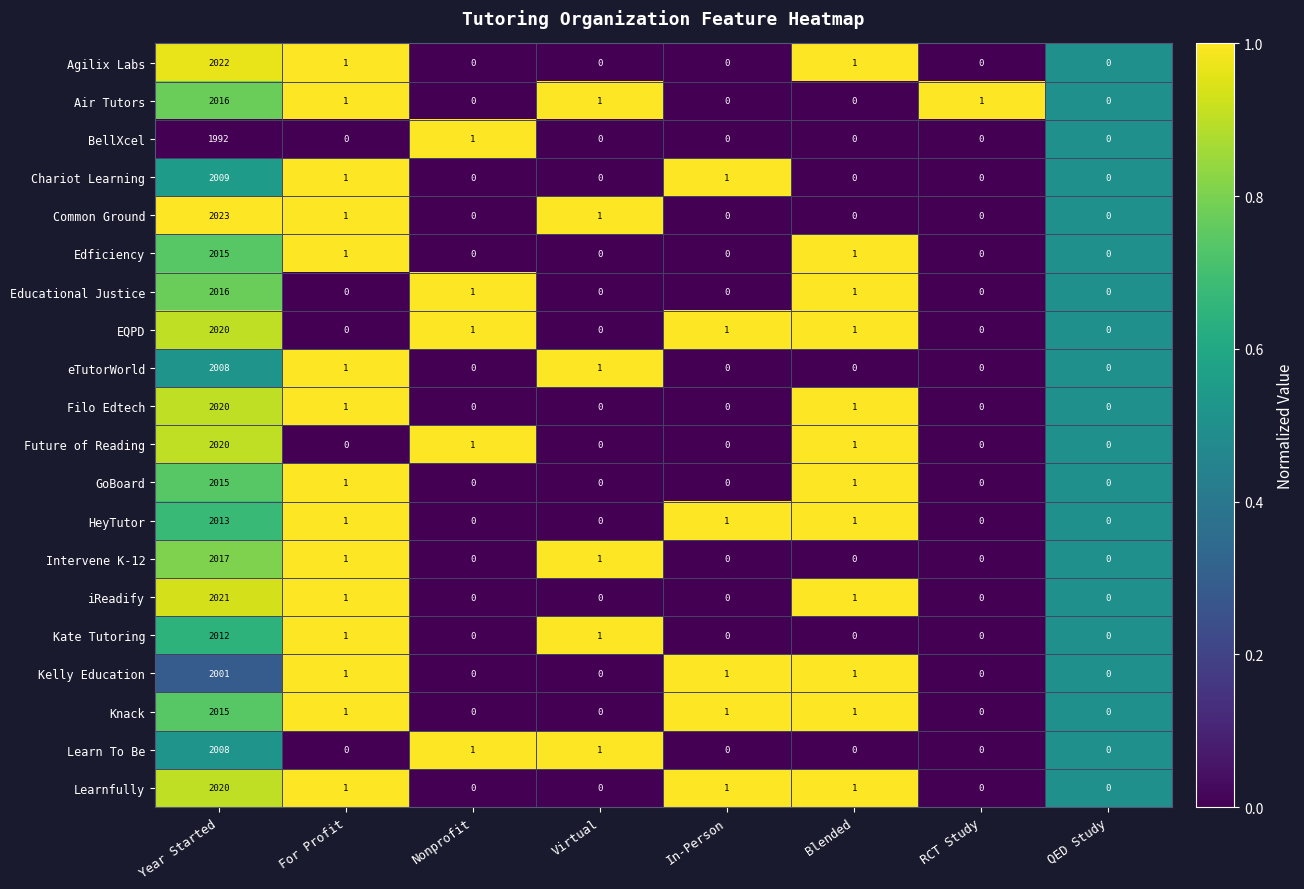

At which category does the chart reach its peak across all series?

Year Started